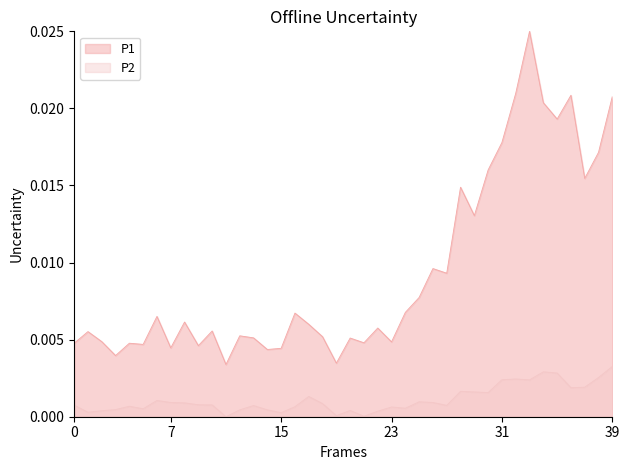

True or false: P1 and P2 intersect in this chart.

False